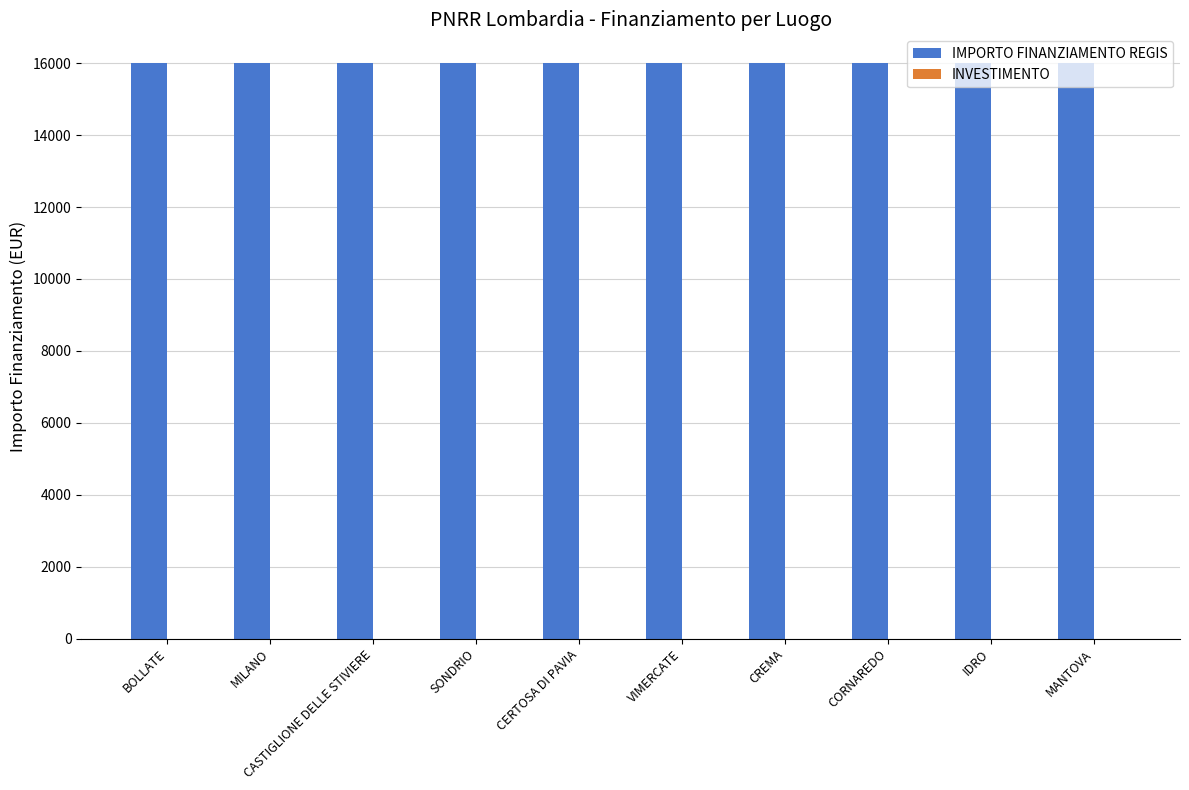

What is the sum of all IMPORTO FINANZIAMENTO REGIS values?

160000.0